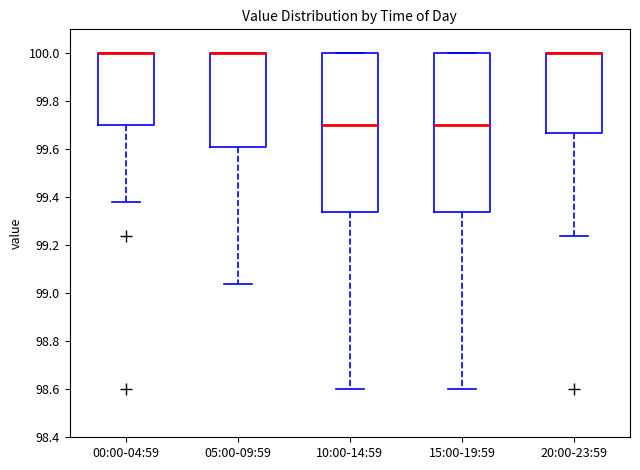

Reading left to right, read every box against the y-axis: the position of its median line, the range the box covers, and the ends of its whiskers. The values are not printed on the chart, so give them approximately, as read against the axis.

00:00-04:59: median 100.00 (drawn on the box's upper edge), box 99.70 to 100.00, whiskers 99.38 to 100.00
05:00-09:59: median 100.00 (drawn on the box's upper edge), box 99.62 to 100.00, whiskers 99.04 to 100.00
10:00-14:59: median 99.70, box 99.34 to 100.00, whiskers 98.60 to 100.00
15:00-19:59: median 99.70, box 99.34 to 100.00, whiskers 98.60 to 100.00
20:00-23:59: median 100.00 (drawn on the box's upper edge), box 99.68 to 100.00, whiskers 99.24 to 100.00